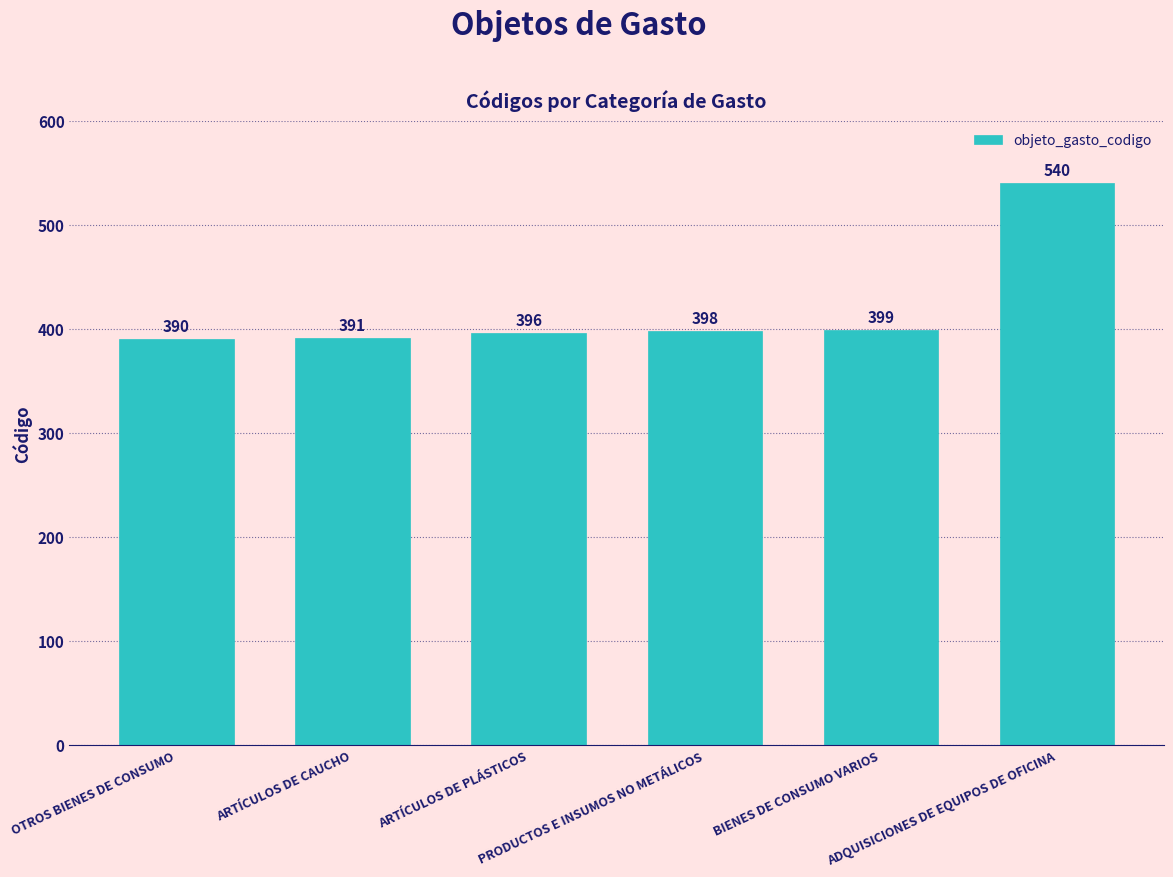

What is the ratio of the value at OTROS BIENES DE CONSUMO to the value at ARTÍCULOS DE PLÁSTICOS?

1.0